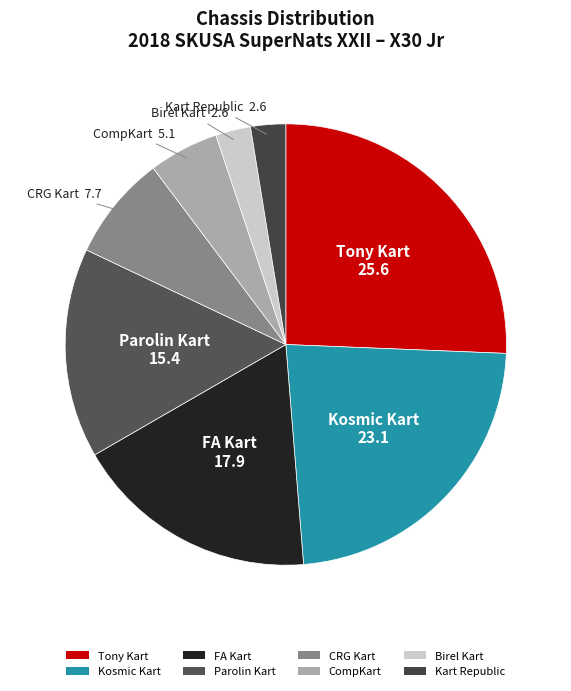

What is the ratio of the value at Kart Republic to the value at Birel Kart?

1.0